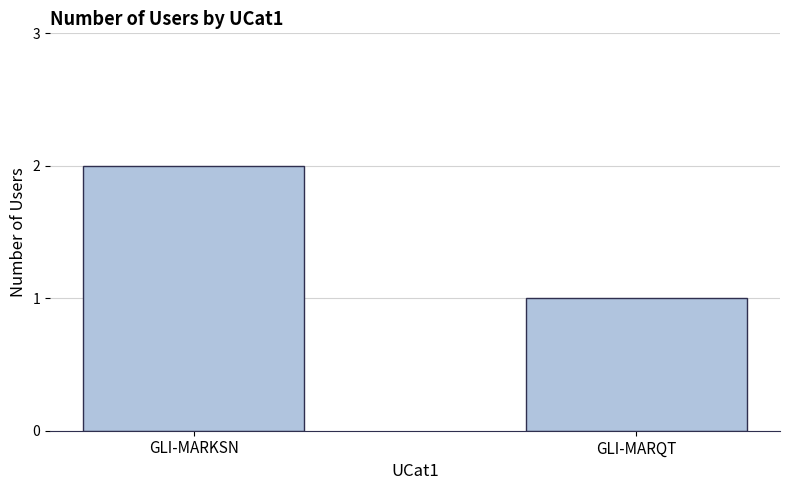

Does the chart contain any negative values?

No